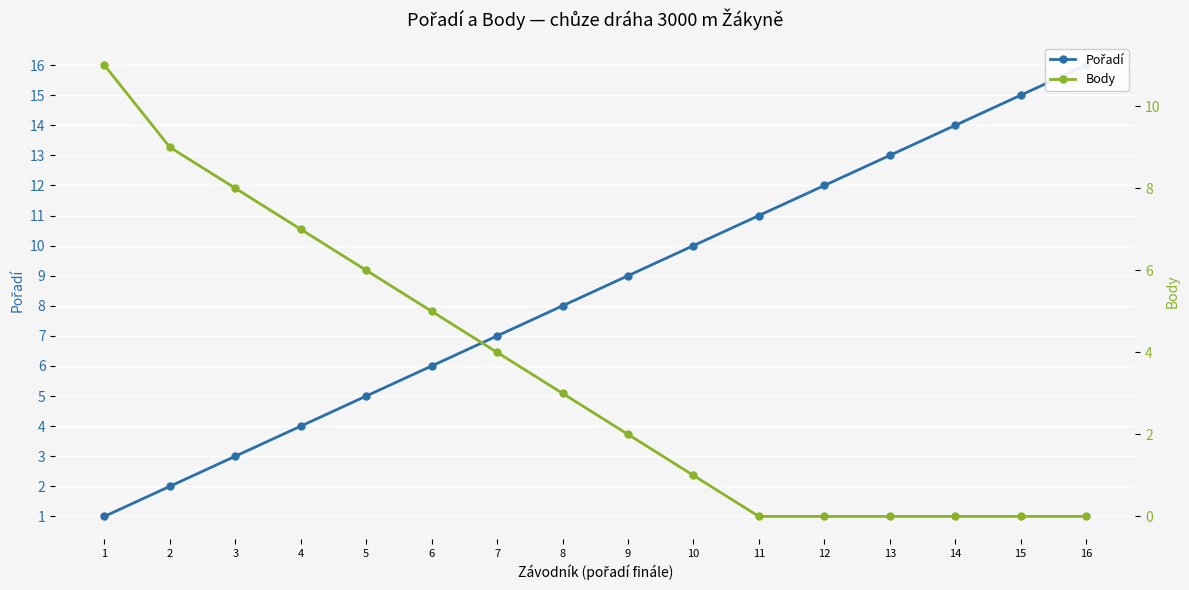

How many values in Body are above zero?

10